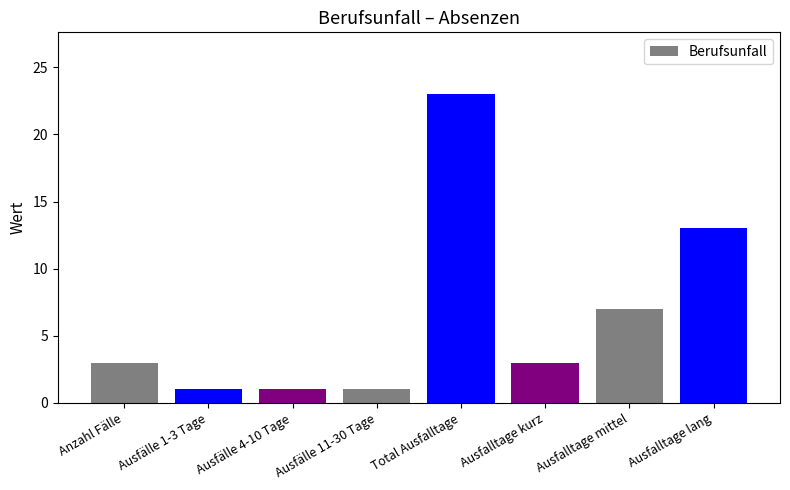

What is the smallest value displayed?

1